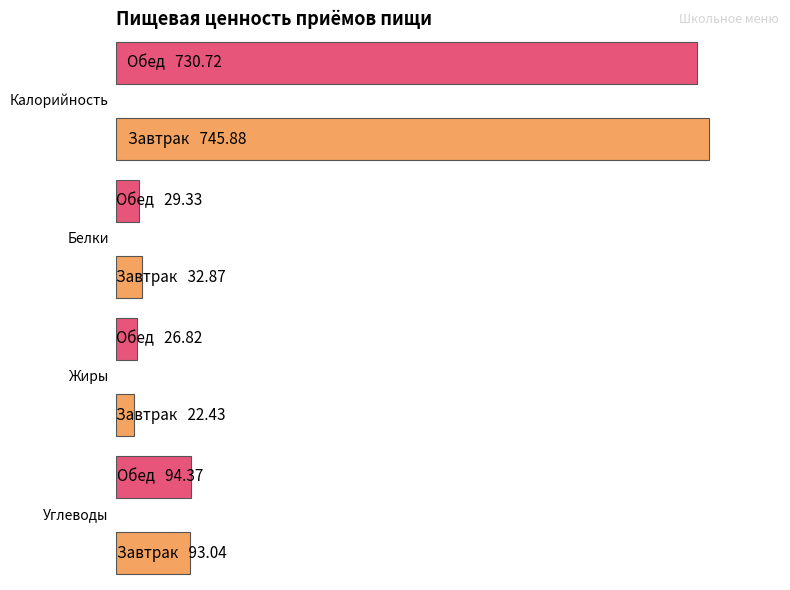

What is the sum of the Калорийность values at Завтрак and Обед?

1476.6